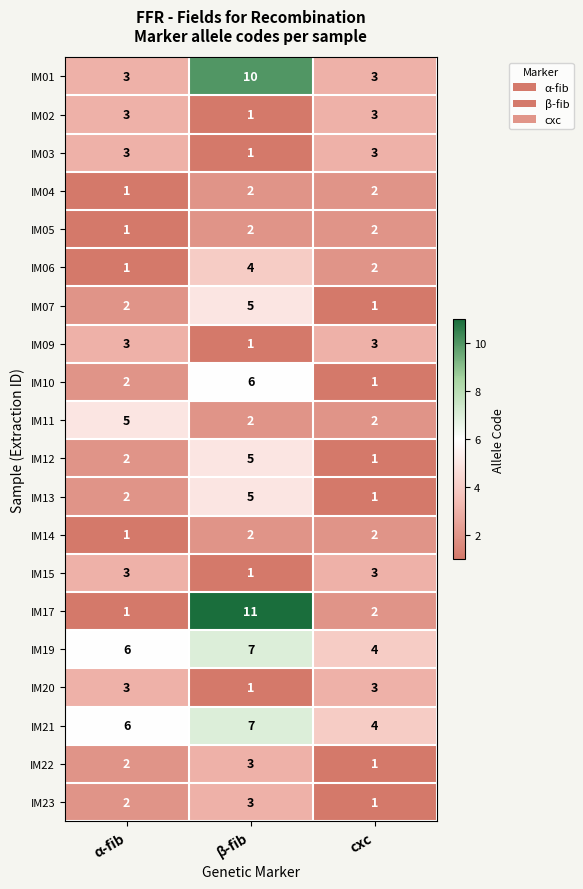

What is the total value across all series at β-fib?

79